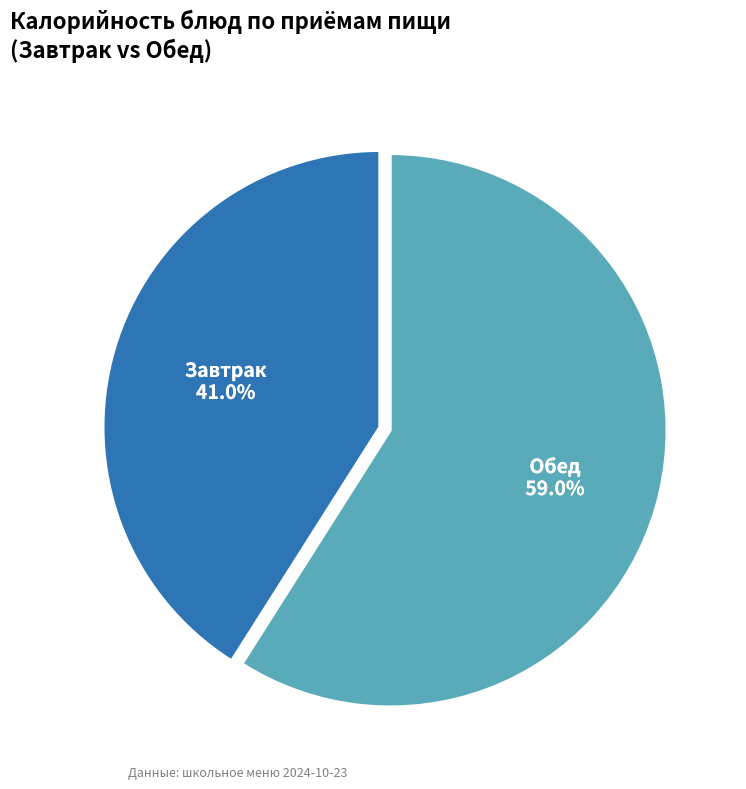

Is there a majority slice in this chart?

Yes